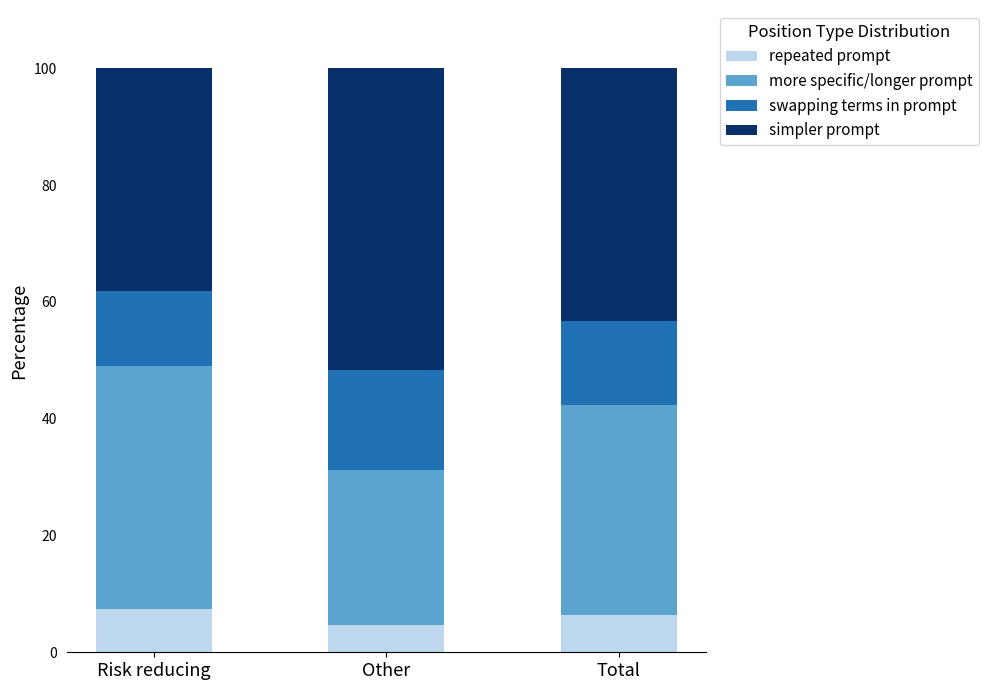

Reading left to right, transcribe the values for repeated prompt.

7.4	4.7	6.4